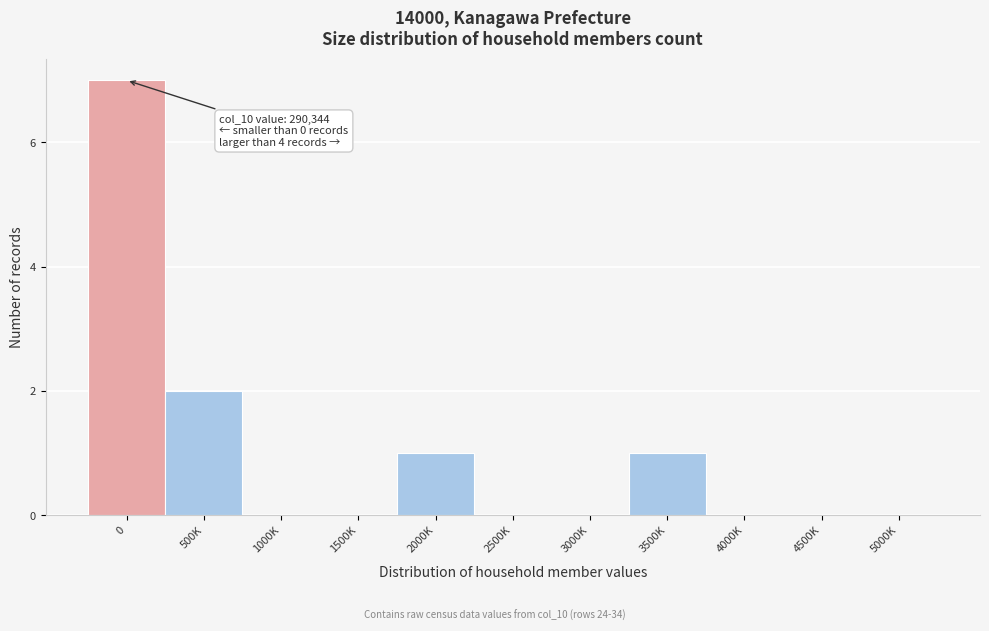

Reading left to right, transcribe all the data shown in this chart.

0=7	500K=2	1000K=0	1500K=0	2000K=1	2500K=0	3000K=0	3500K=1	4000K=0	4500K=0	5000K=0